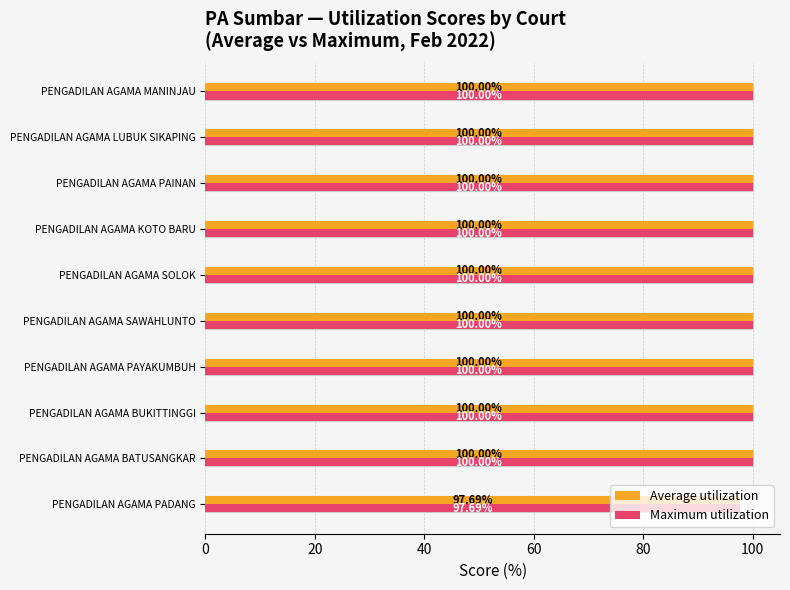

Reading left to right, what are all the values shown in this chart?

Average utilization: 97.7	100.0	100.0	100.0	100.0	100.0	100.0	100.0	100.0	100.0
Maximum utilization: 97.7	100.0	100.0	100.0	100.0	100.0	100.0	100.0	100.0	100.0